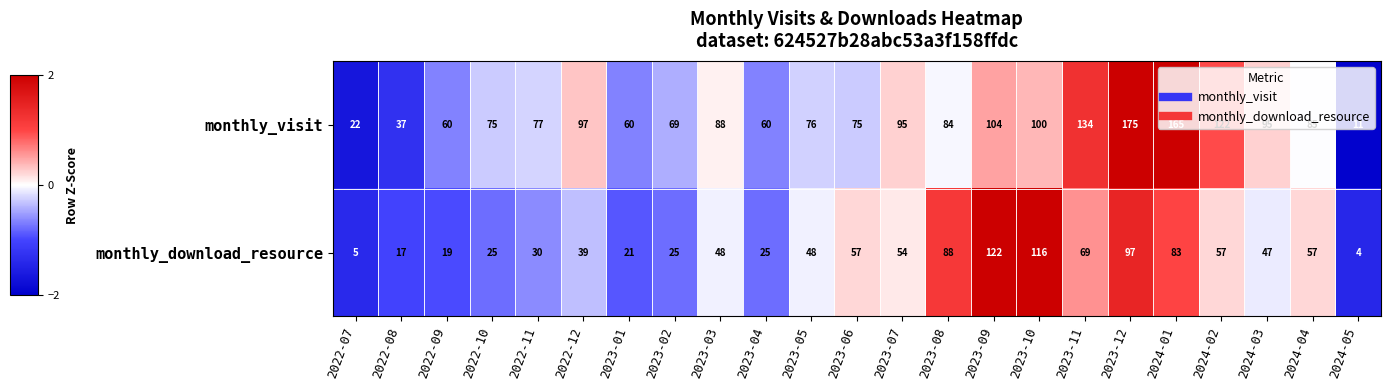

How many values in the monthly_download_resource series are below 48?

11